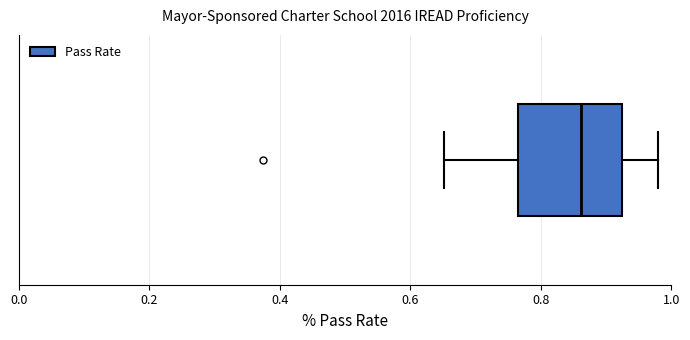

Where is the left edge of the box on the x-axis? The values are not printed on the chart, so give them approximately, as read against the axis.

0.76